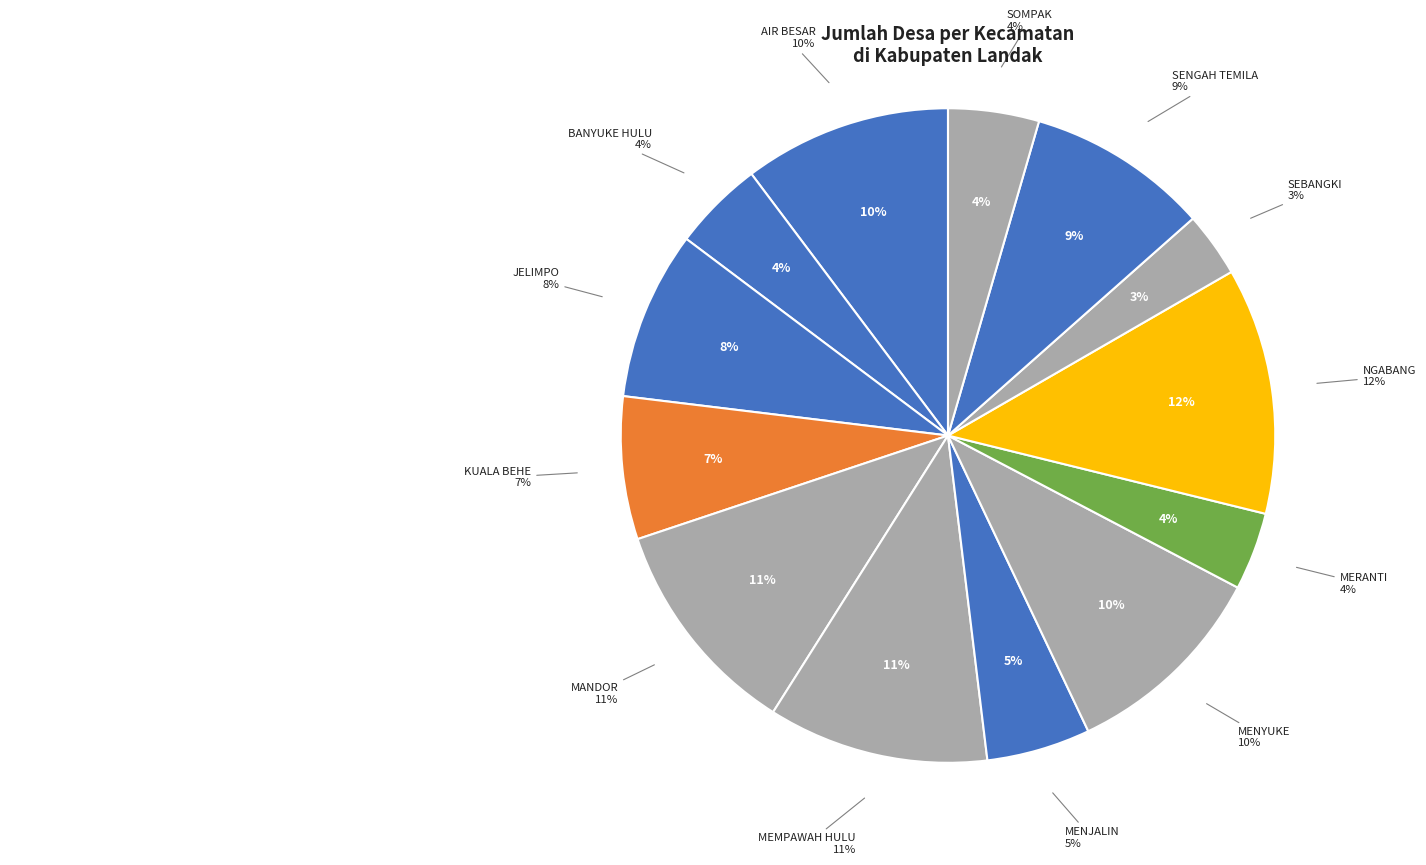

Do MENJALIN and SEBANGKI together represent more than half of the pie?

No